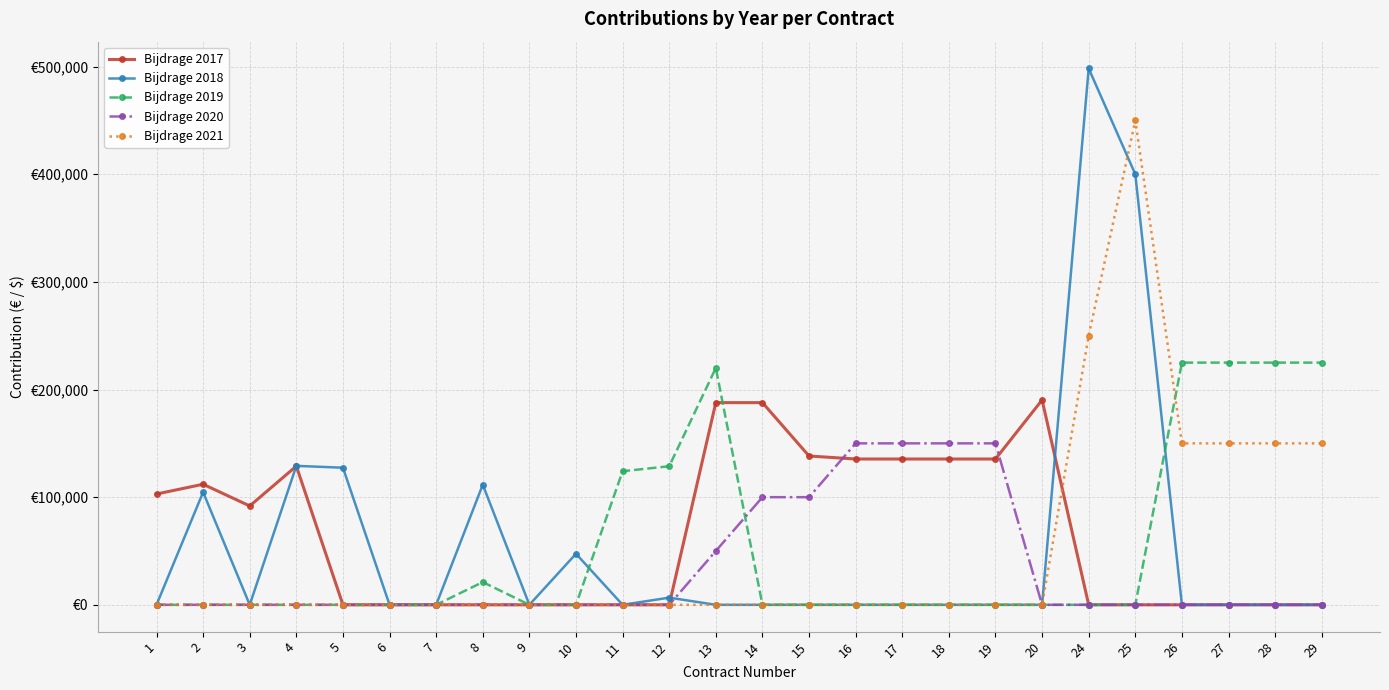

What is the maximum value for Bijdrage 2021?

450000.0